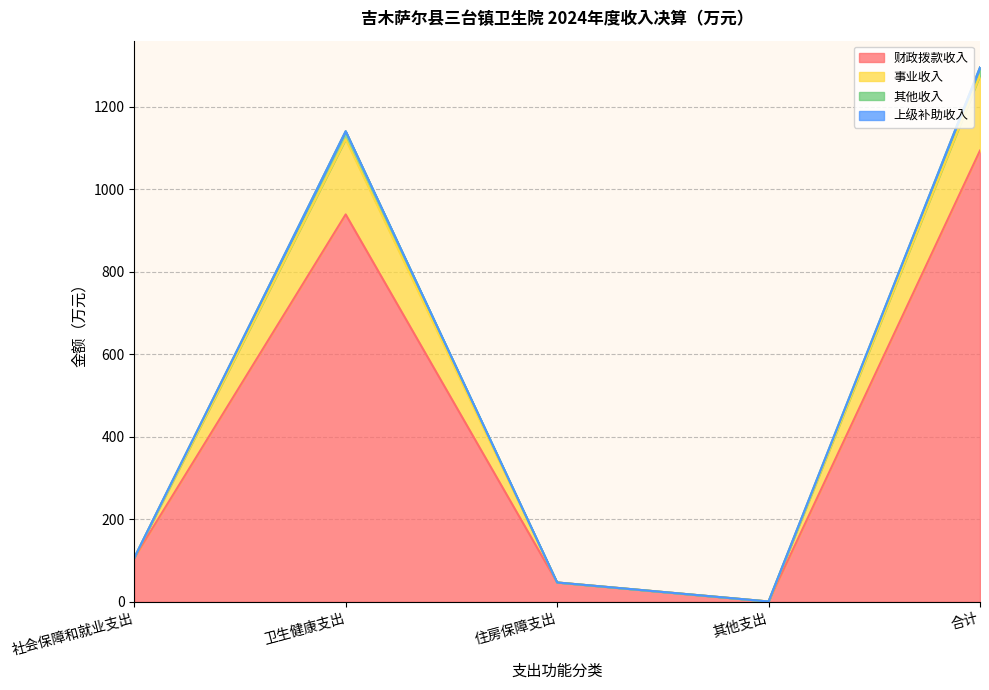

What is the maximum value for 财政拨款收入?

1093.5